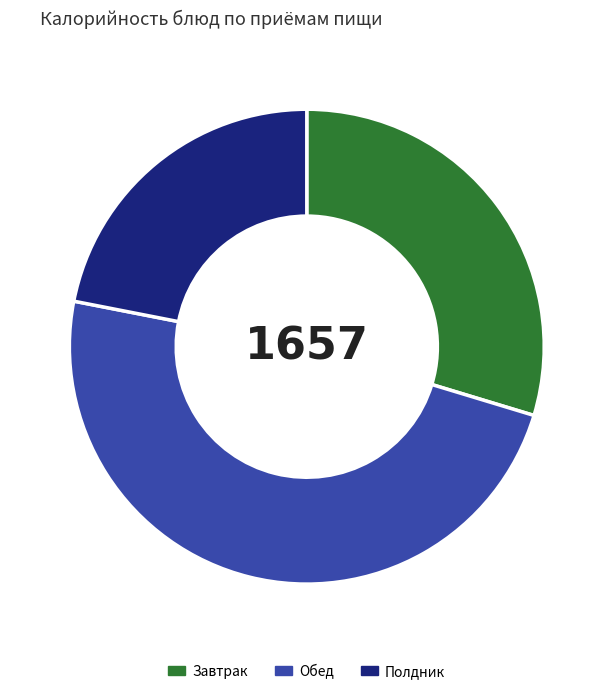

Which slice is the smallest?

Полдник